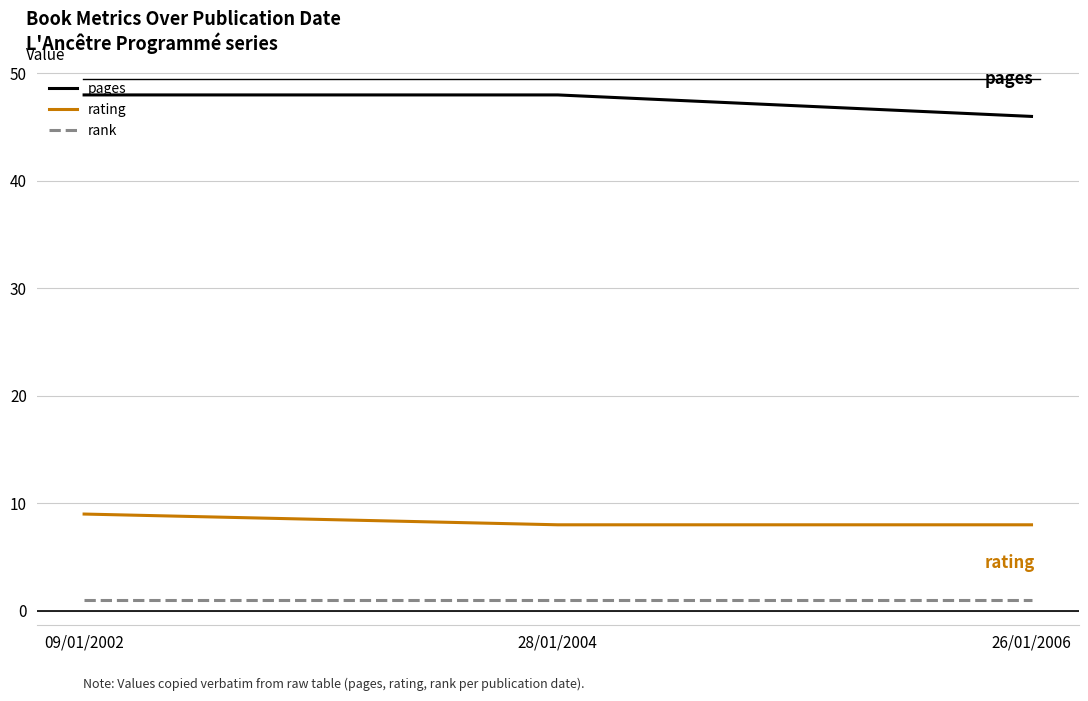

What is the maximum value shown in the chart?

48